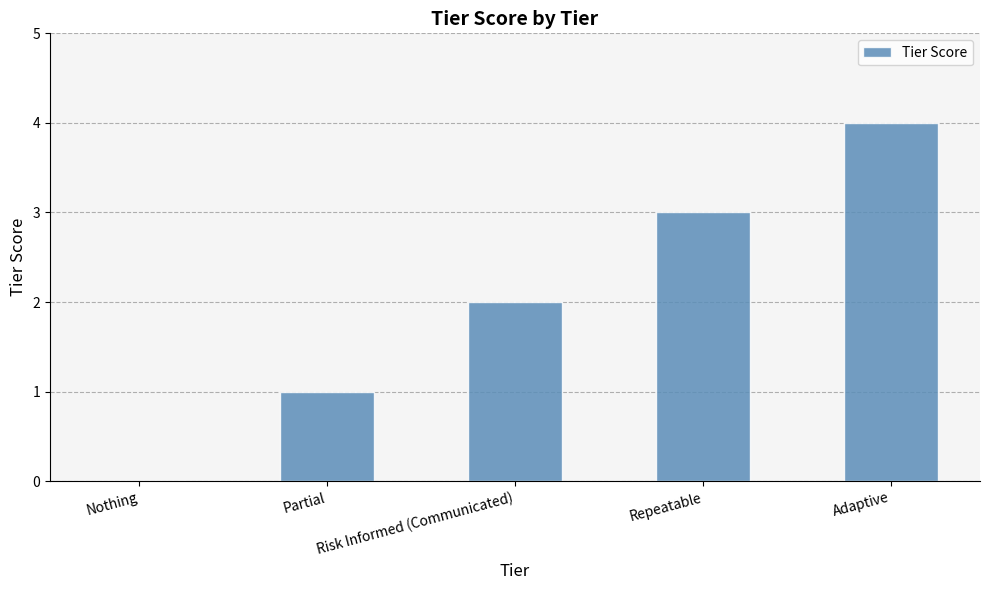

Are the bars horizontal?

No